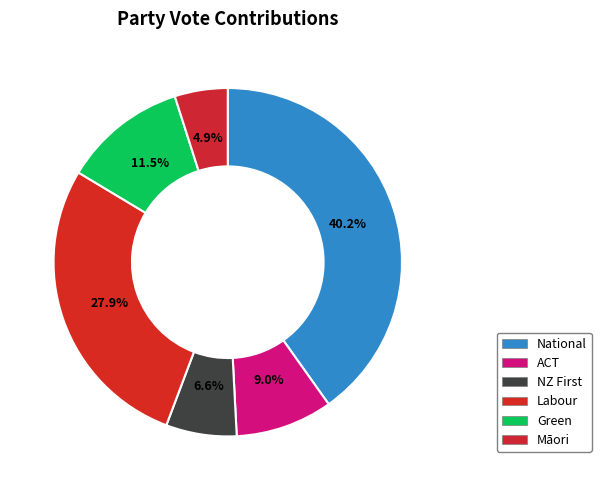

What is the smallest slice in the pie chart?

Maori